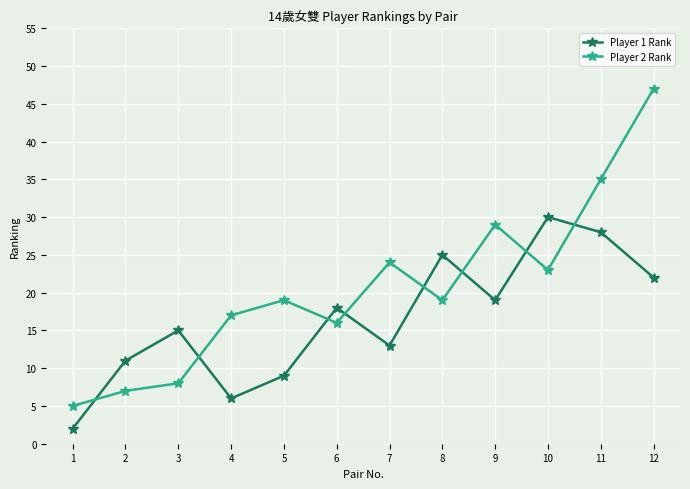

What is the maximum value for Player 1 Rank?

30